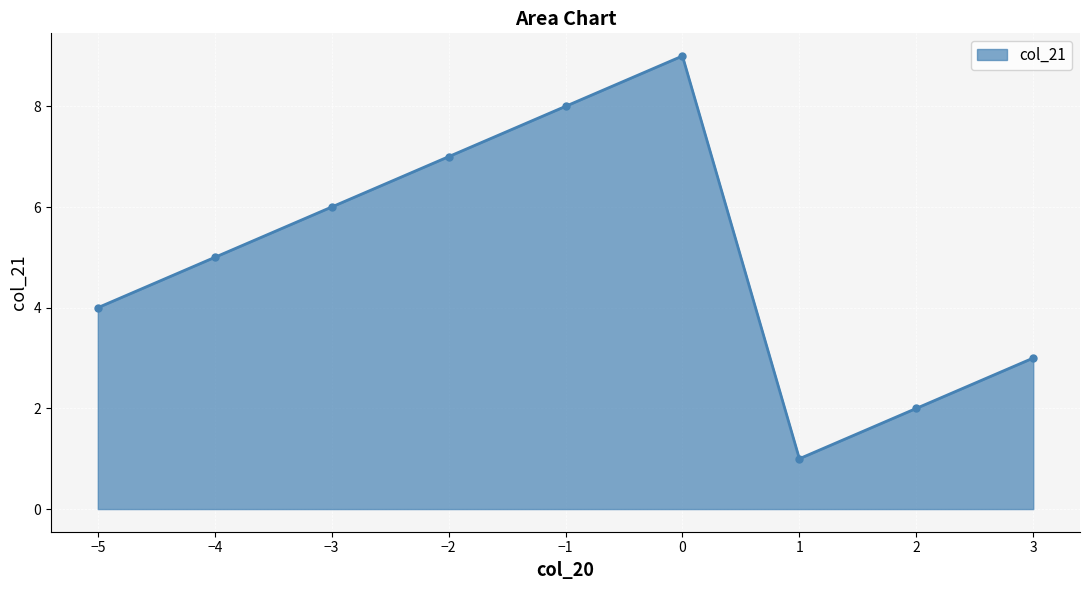

Reading right to left, what are all the values shown in this chart?

3=3	2=2	1=1	0=9	−1=8	−2=7	−3=6	−4=5	−5=4